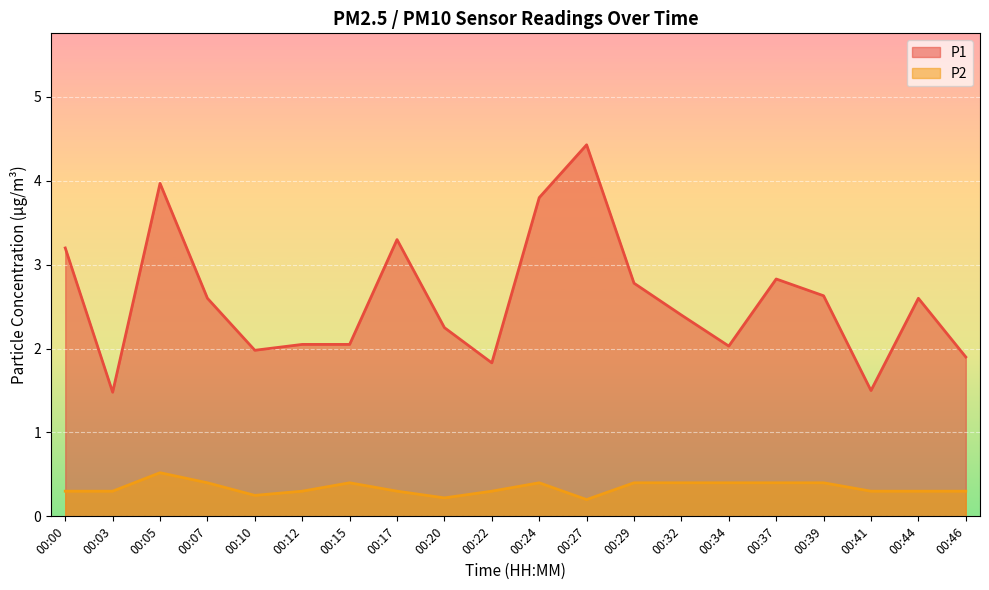

In P1, how many points are lower than both neighbors (excluding endpoints)?

5